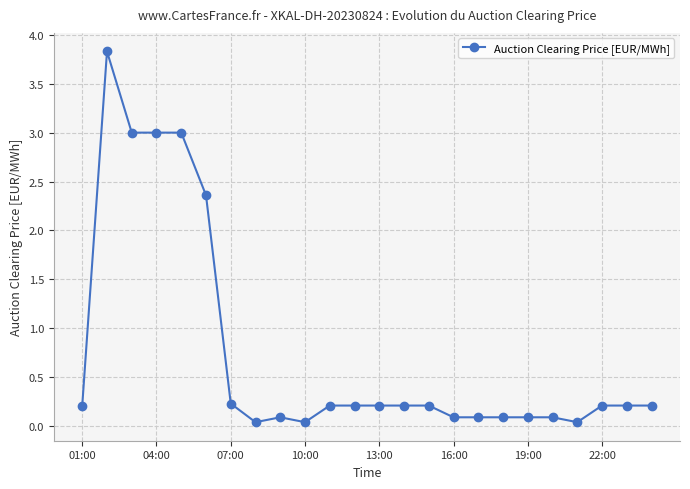

What is the difference between the maximum and minimum values?

3.8